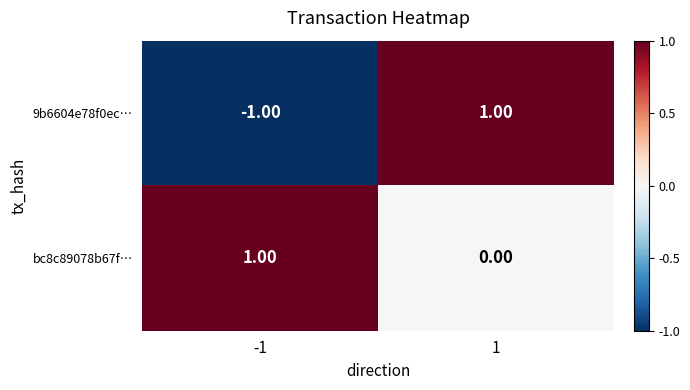

Which series has the widest spread of values?

9b6604e78f0ec…